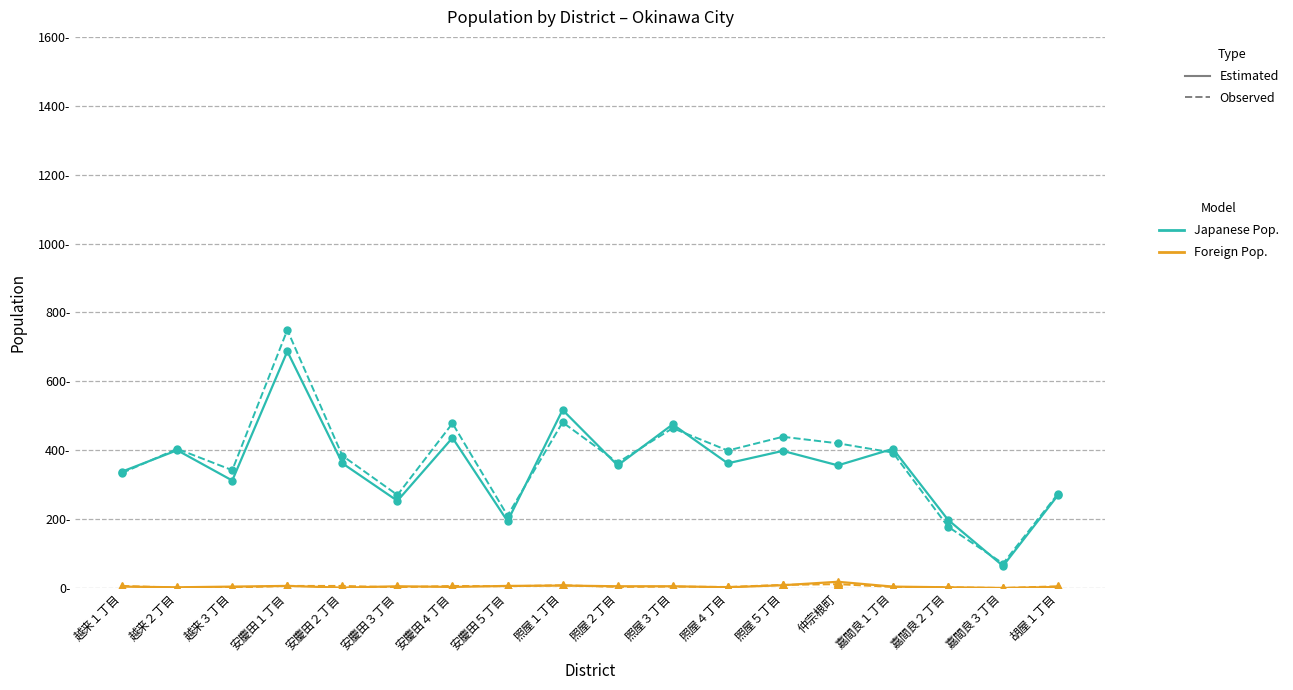

The value of 日本人男 (Estimated) at 嘉間良１丁目 is 719. True or false?

False